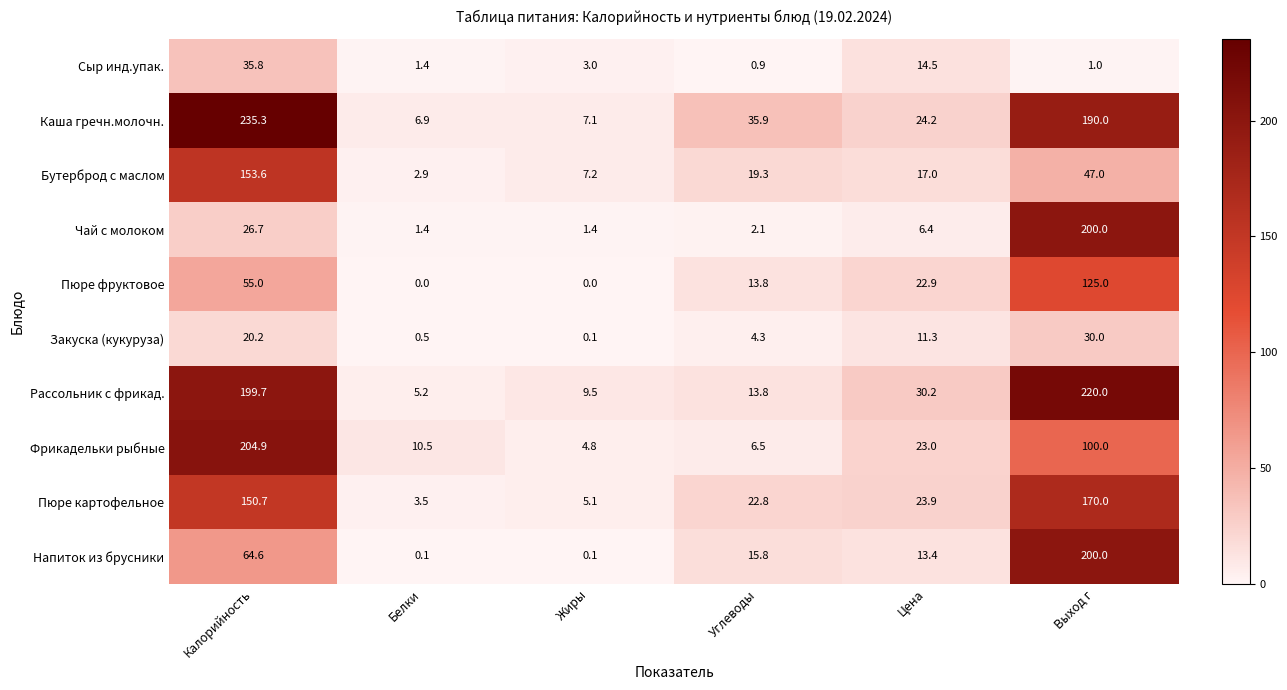

Count the number of categories in the chart.

6